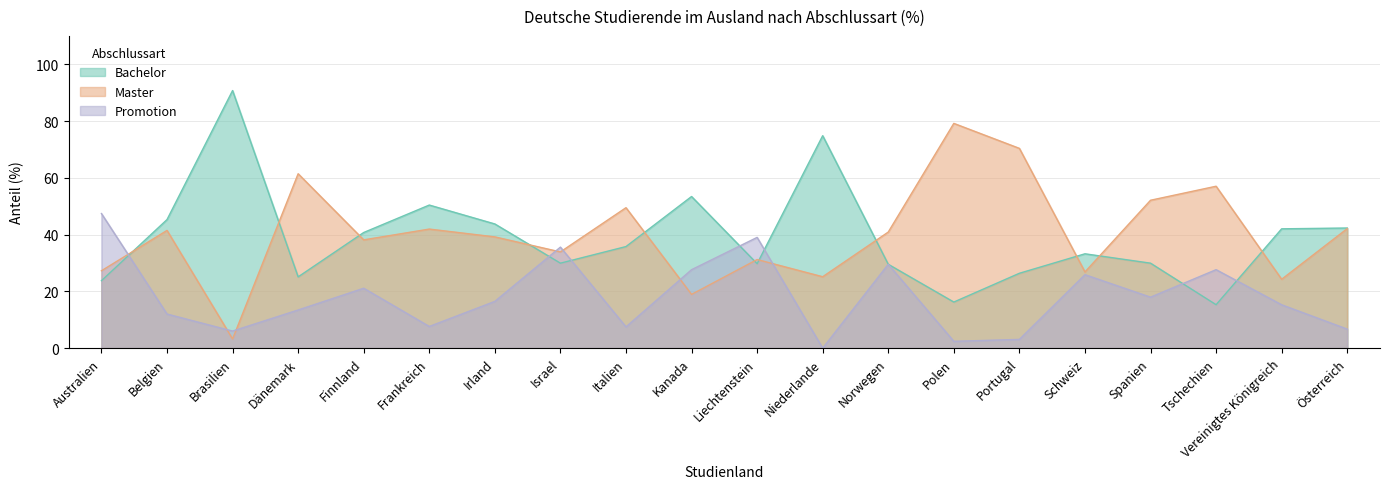

After their last crossing, which series has the higher values: Master or Bachelor?

Bachelor